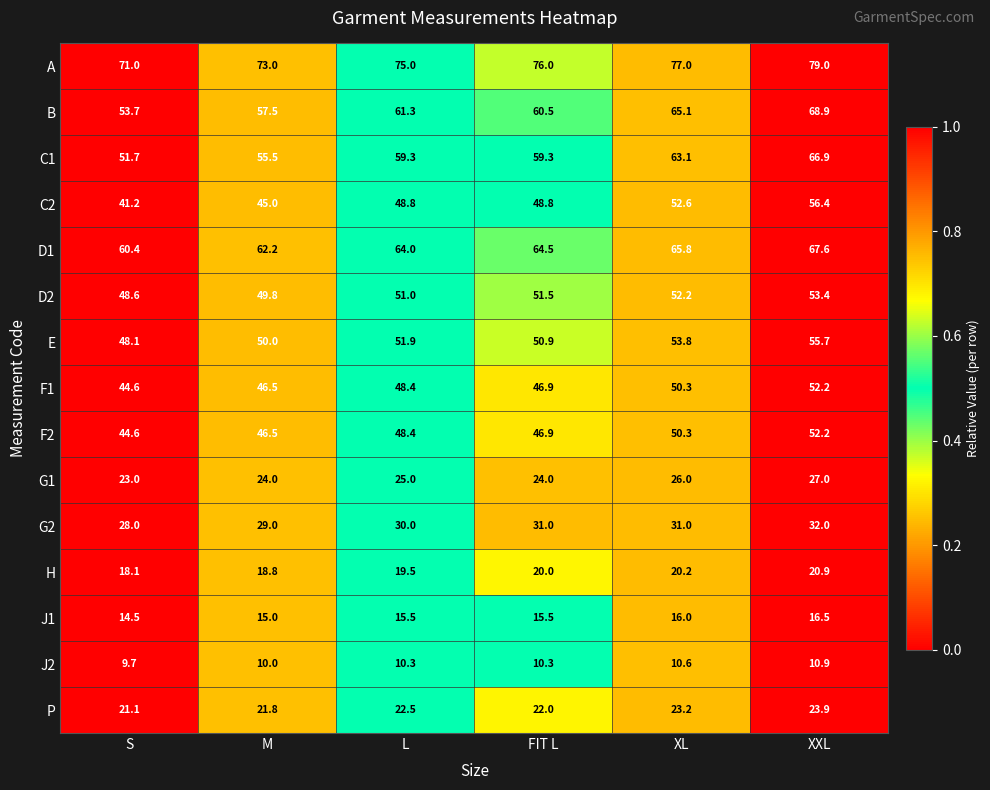

What value does the G2 series have at M?

29.0